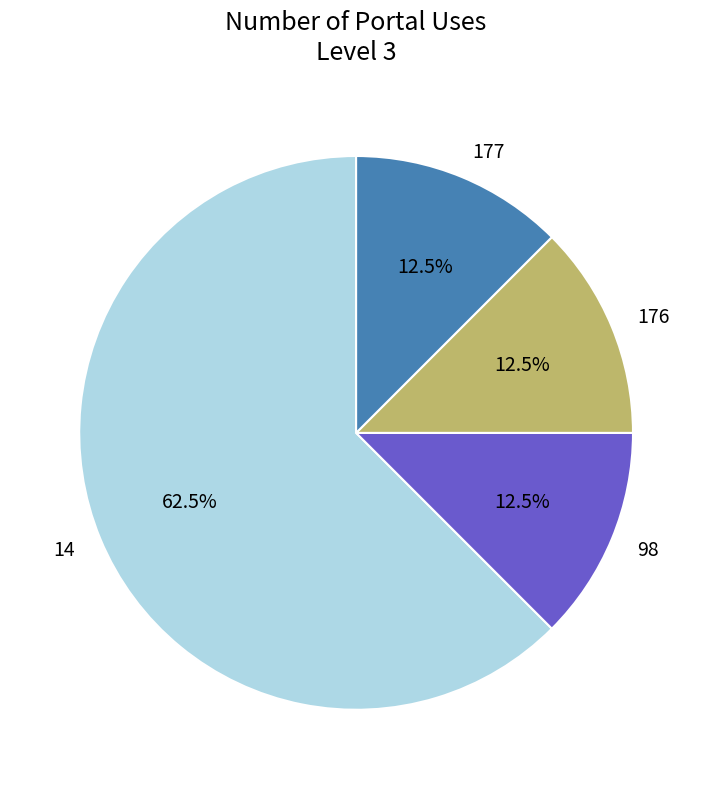

Which category has the biggest portion of the pie?

14